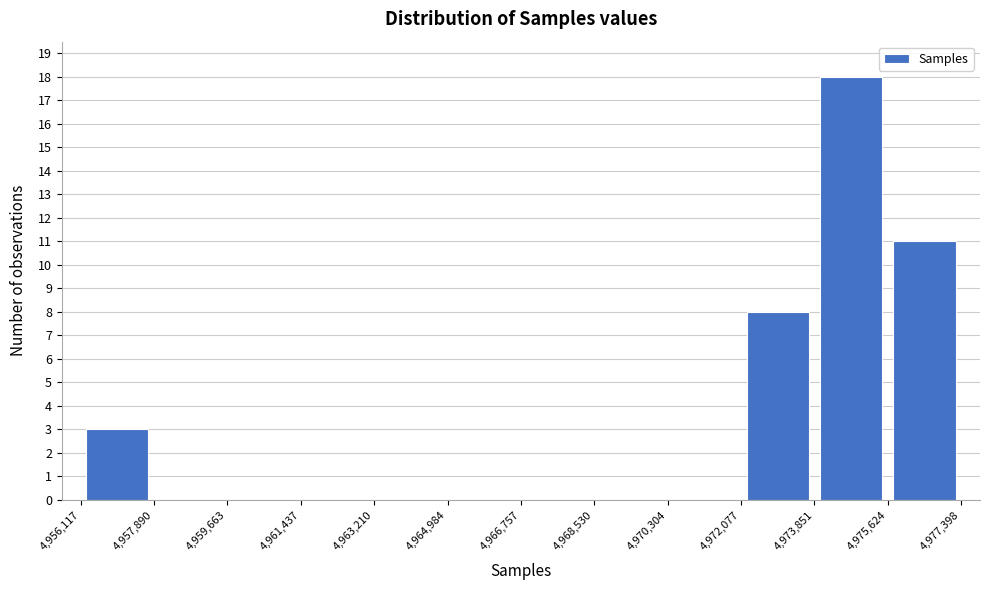

Reading left to right, transcribe this chart: for each bar, give the range it covers on the x-axis and its height. The values are not printed on the chart, so give them approximately, as read against the axis.

4,956,117 to 4,957,890: 3
4,957,890 to 4,959,663: 0
4,959,663 to 4,961,437: 0
4,961,437 to 4,963,210: 0
4,963,210 to 4,964,984: 0
4,964,984 to 4,966,757: 0
4,966,757 to 4,968,530: 0
4,968,530 to 4,970,304: 0
4,970,304 to 4,972,077: 0
4,972,077 to 4,973,851: 8
4,973,851 to 4,975,624: 18
4,975,624 to 4,977,398: 11